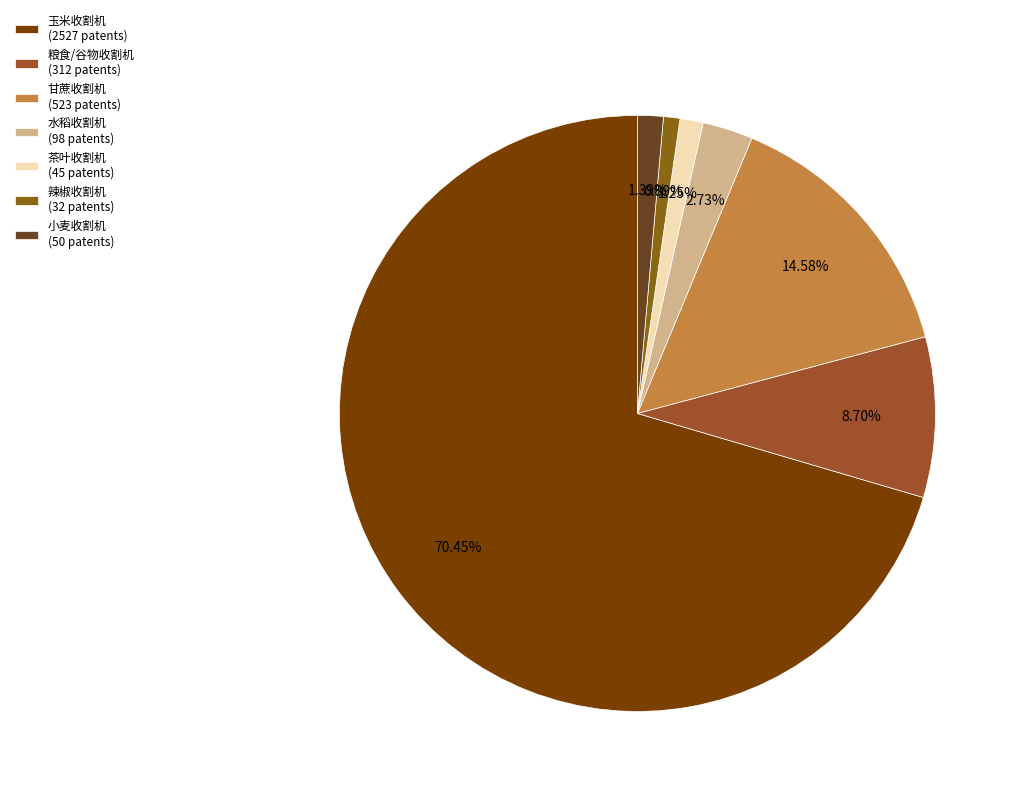

What is the largest slice in the pie chart?

玉米收割机 (2527 patents)